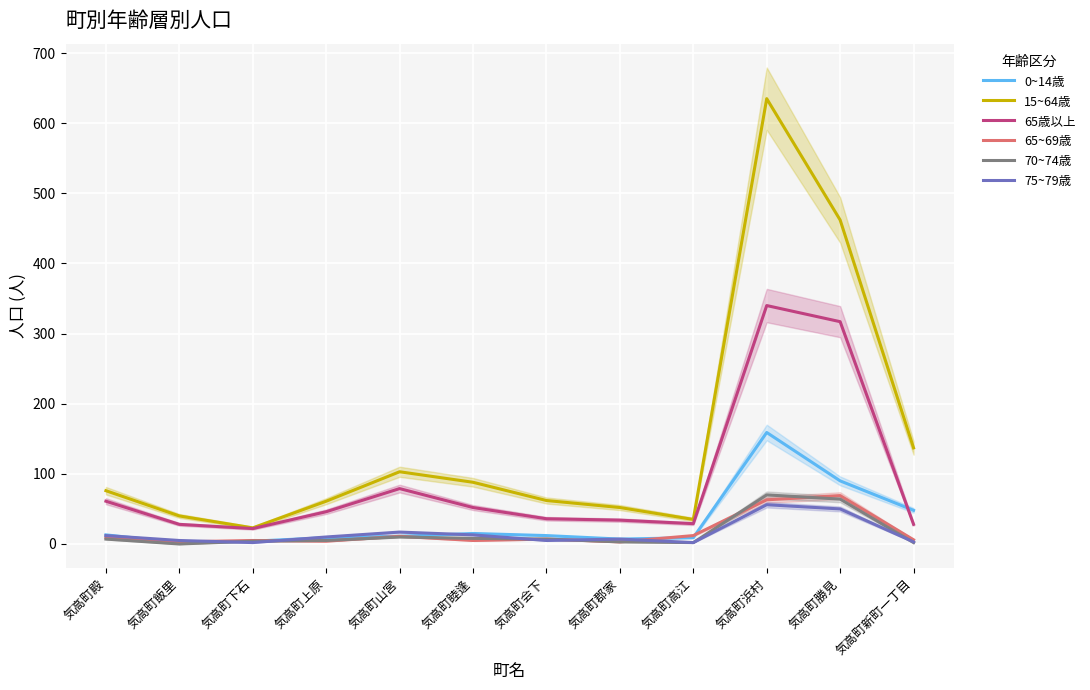

How many data points in 15~64歳 are above 76?

5